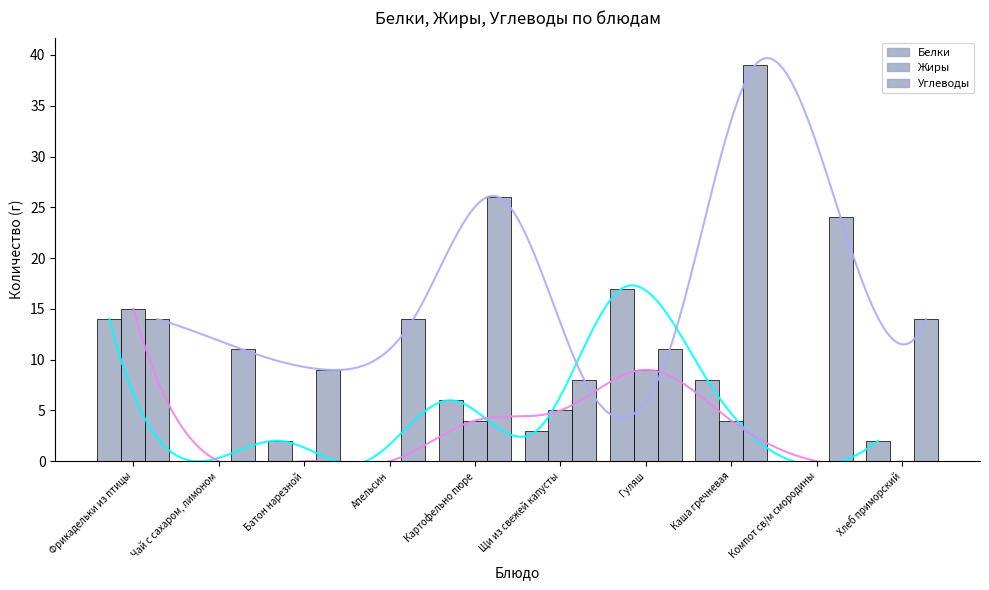

At which label does Белки first exceed 3?

Фрикадельки из птицы